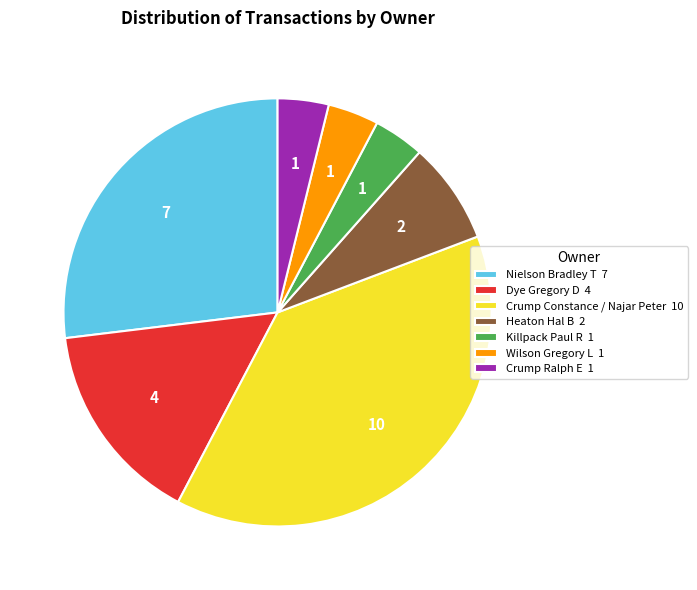

Does Crump Ralph E account for over 50% of the chart?

No